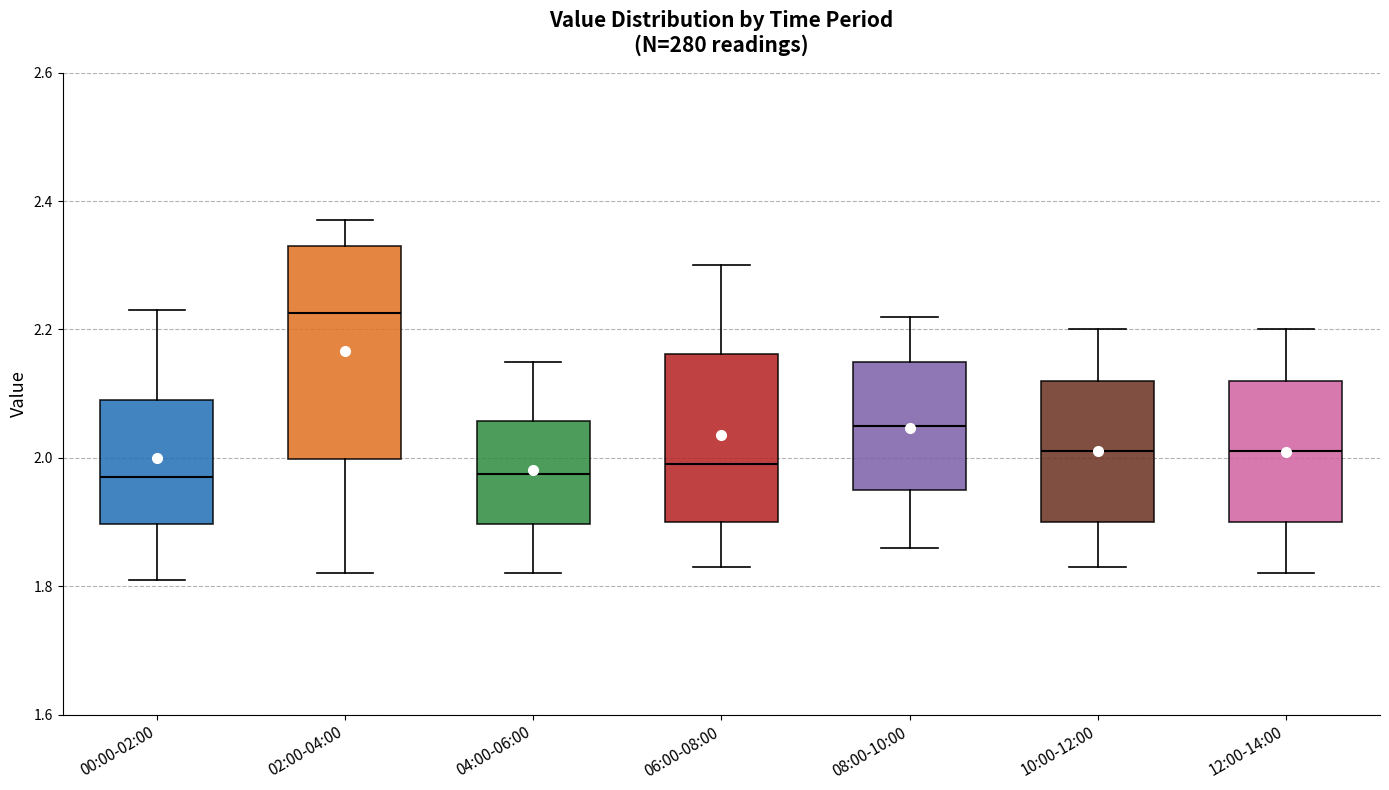

Which box is the tallest, from its lower edge to its upper edge?

02:00-04:00